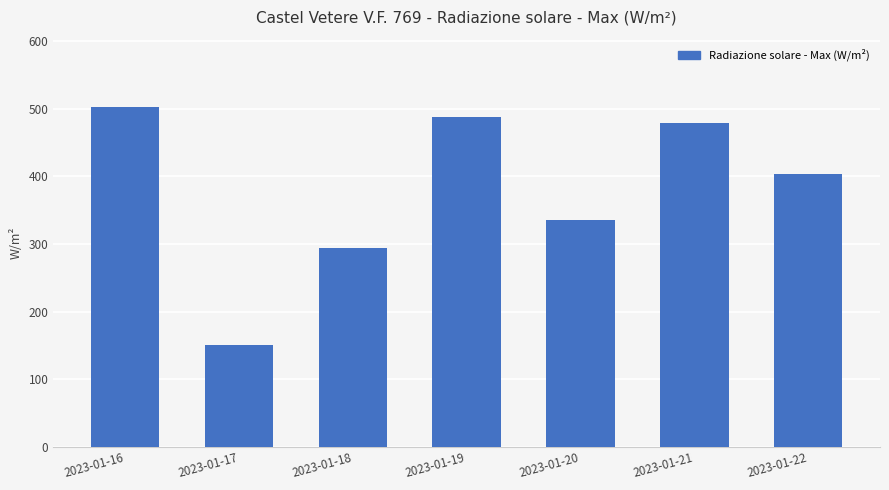

The chart shows a value of 335.5 at 2023-01-20. True or false?

True